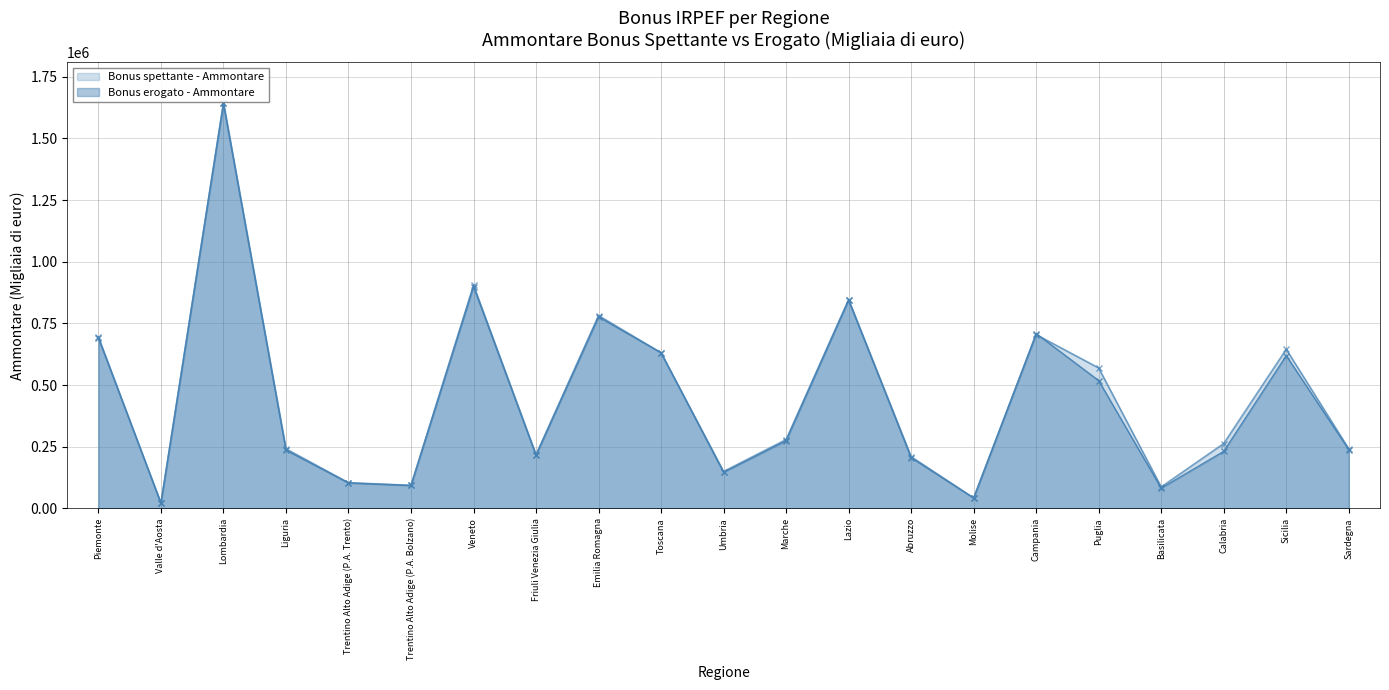

What is the total value across all series at Basilicata?

168718